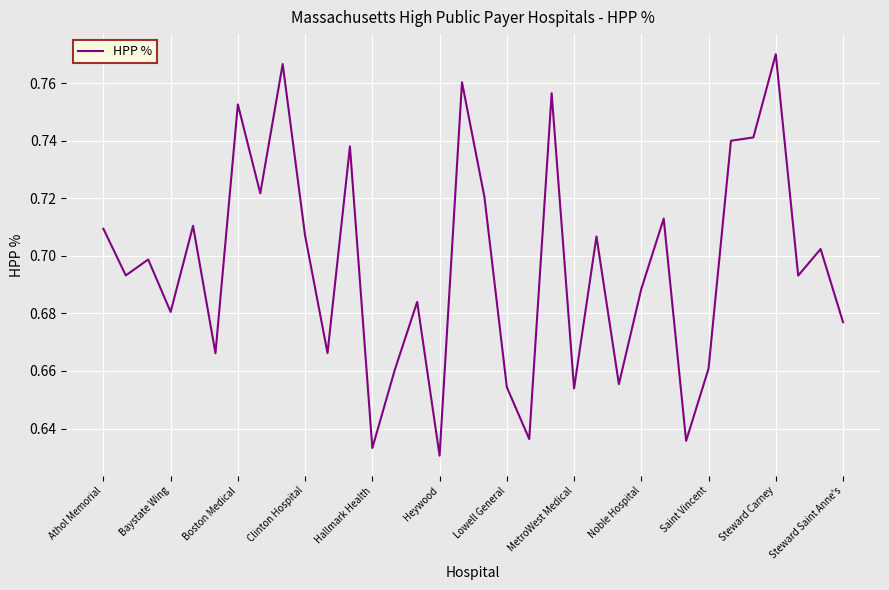

What is the maximum value shown in the chart?

0.8